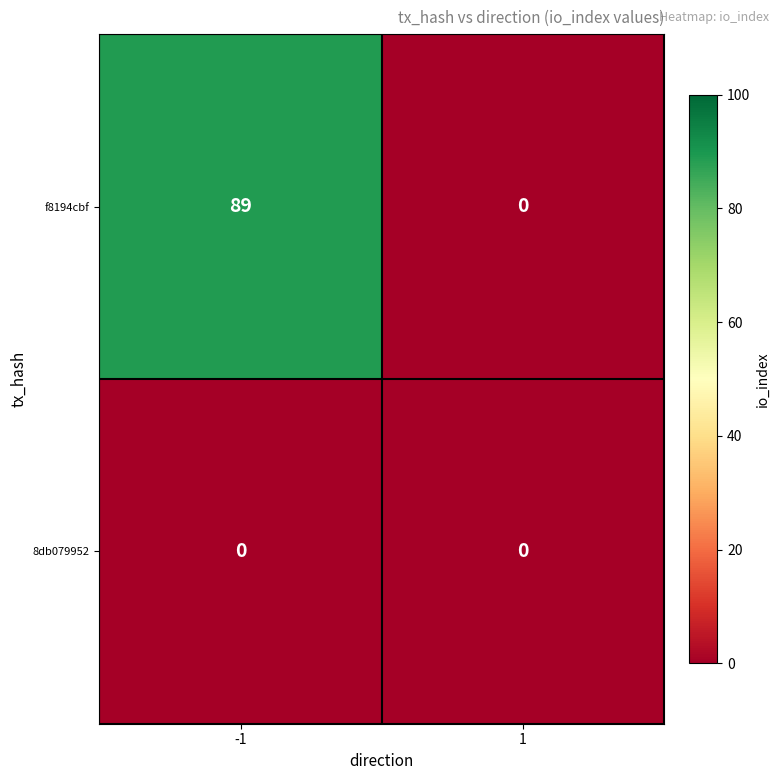

What is the sum of all f8194cbf values?

89